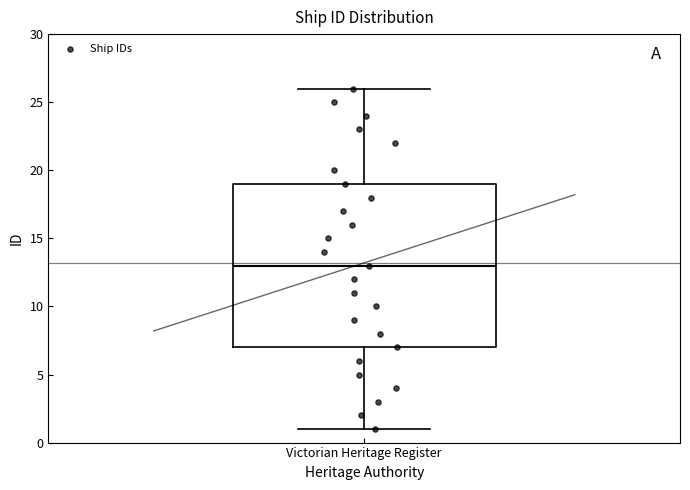

Where does the upper whisker of the box for Victorian Heritage Register end on the y-axis? The values are not printed on the chart, so give them approximately, as read against the axis.

26